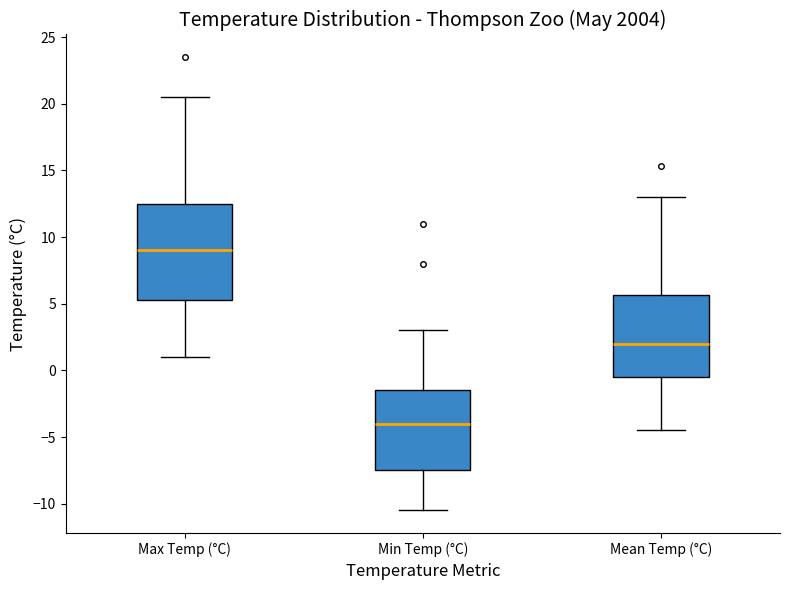

Reading left to right, transcribe this box plot: for each box, give where its median line is, the range the box spans, and where its two whiskers end, as read against the y-axis. The values are not printed on the chart, so give them approximately, as read against the axis.

Max Temp (°C): median 9.0, box 5.5 to 12.5, whiskers 1.0 to 20.5
Min Temp (°C): median -4.0, box -7.5 to -1.5, whiskers -10.5 to 3.0
Mean Temp (°C): median 2.0, box -0.5 to 5.5, whiskers -4.5 to 13.0